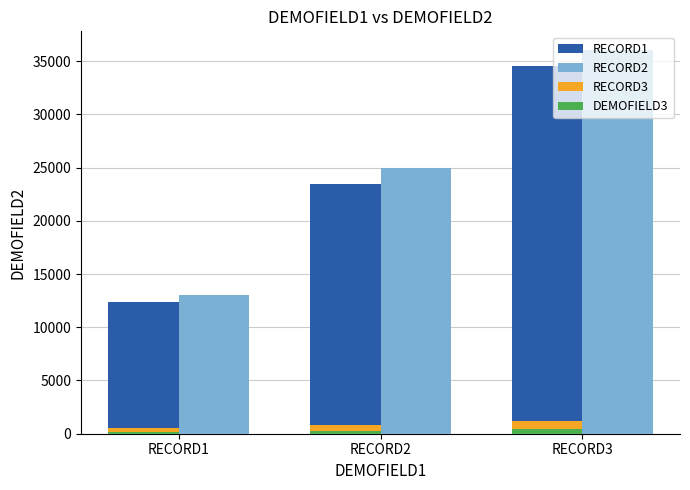

The value of RECORD1 at RECORD3 is 57711. True or false?

False